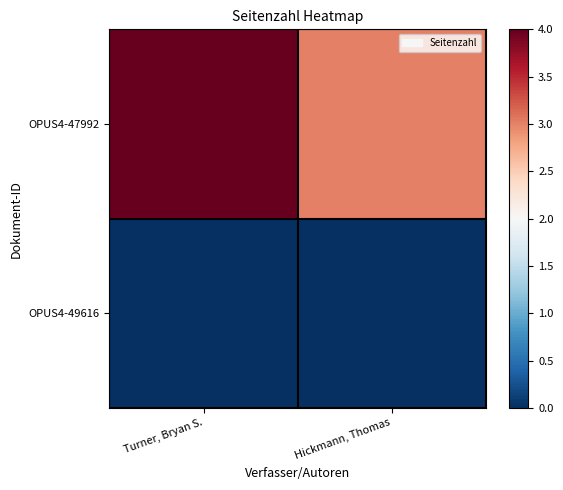

Reading right to left, what are all the values shown in this chart?

OPUS4-47992: Hickmann, Thomas=3	Turner, Bryan S.=4
OPUS4-49616: Hickmann, Thomas=0	Turner, Bryan S.=0